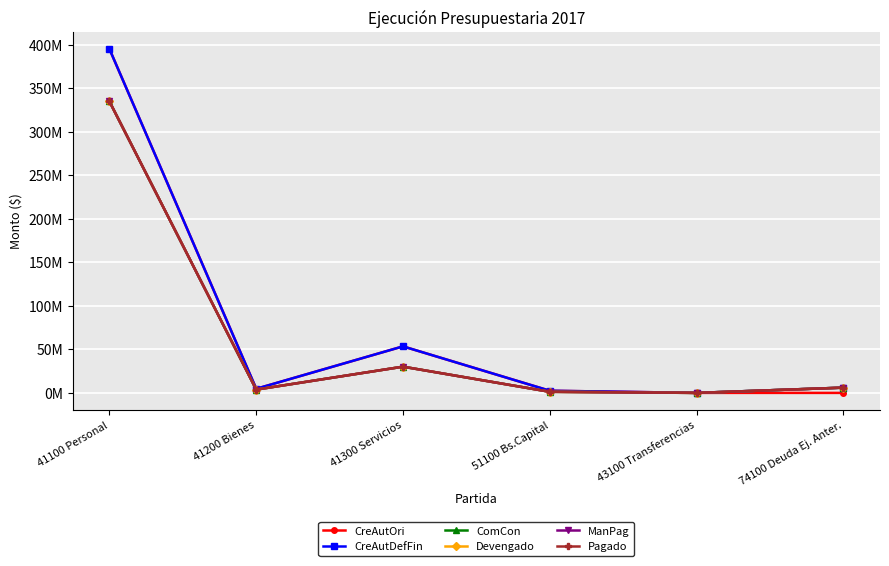

Does the chart have visible grid lines?

Yes